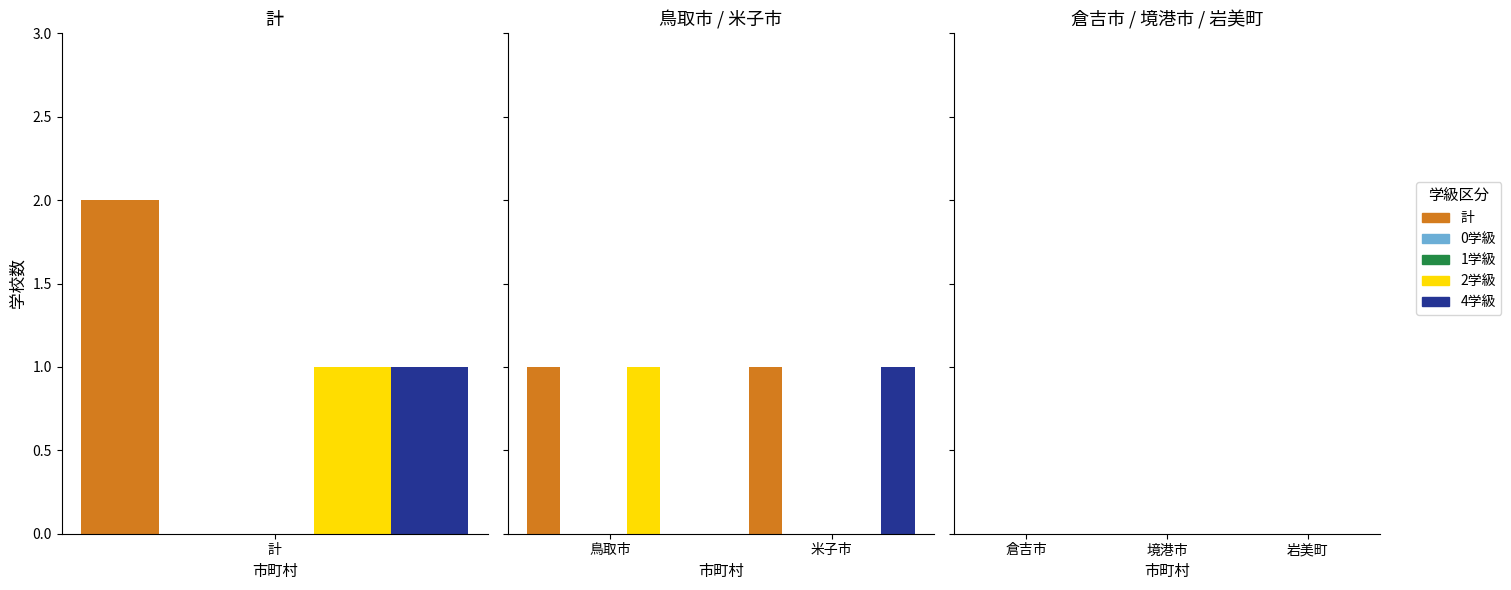

What is the difference between the highest and lowest values at 計?

2